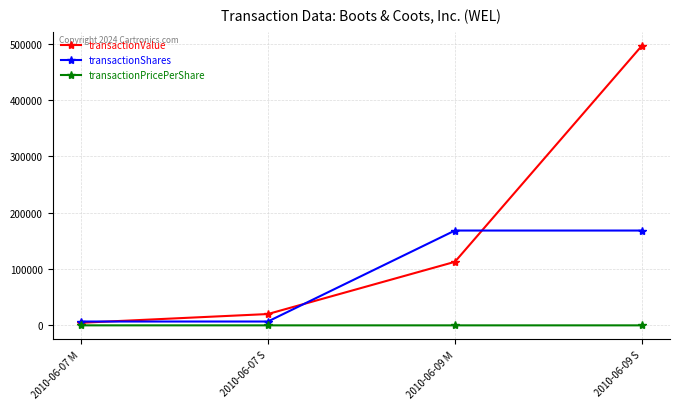

What is the lowest value of the transactionPricePerShare series?

0.7